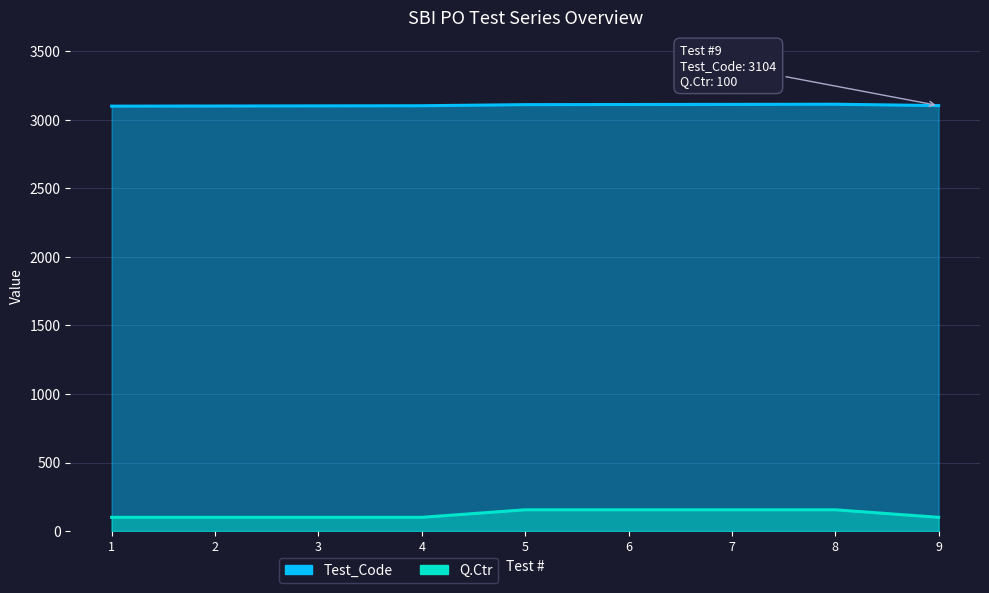

At which label does Test_Code first exceed 3104?

5